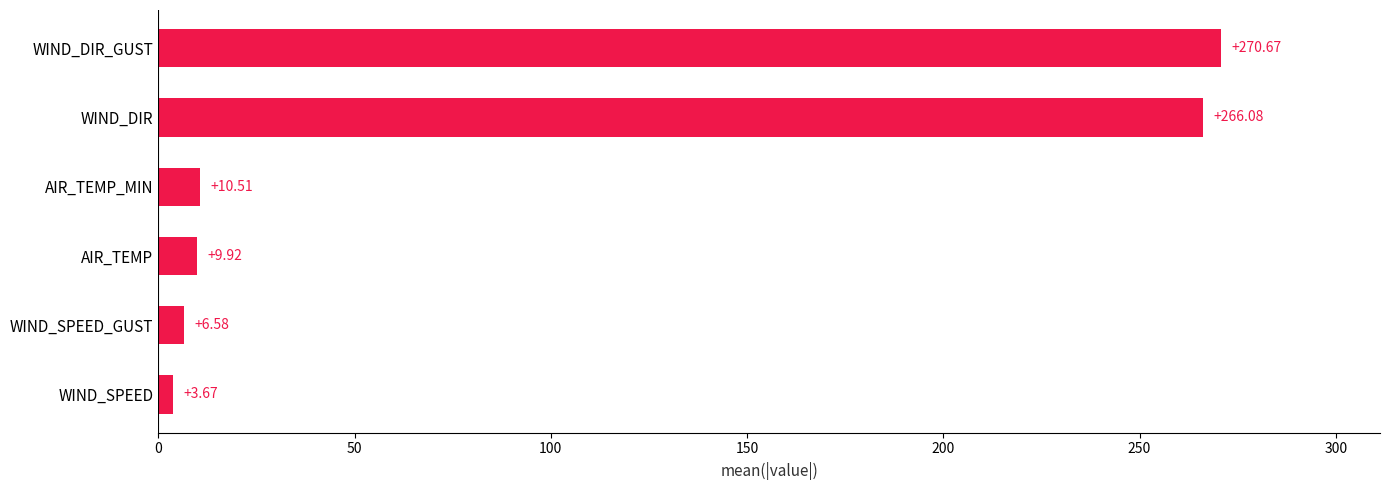

What is the difference between the values at WIND_SPEED and WIND_DIR?

262.4